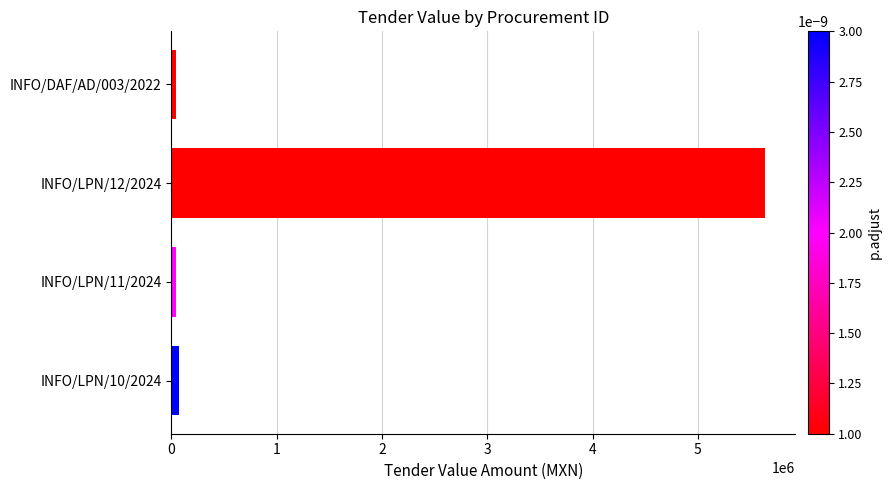

Count the number of values greater than 72199.

2